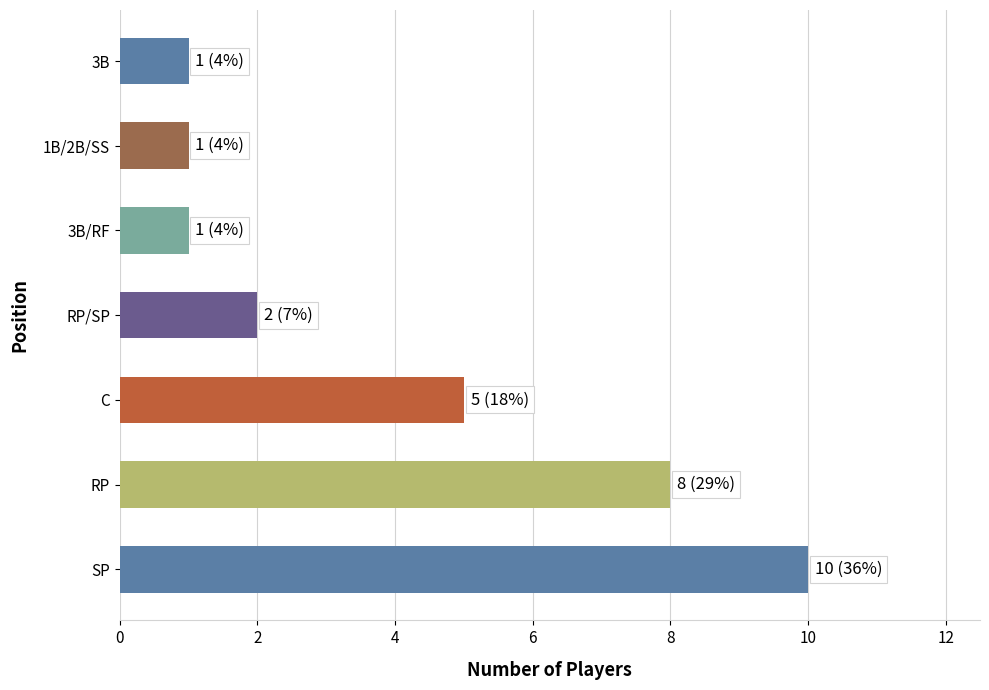

Is it true that the value at SP is 3?

False